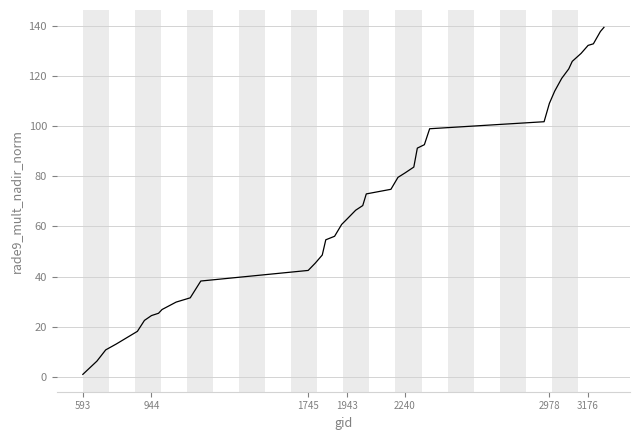

What is the difference between the maximum and minimum values?

138.6